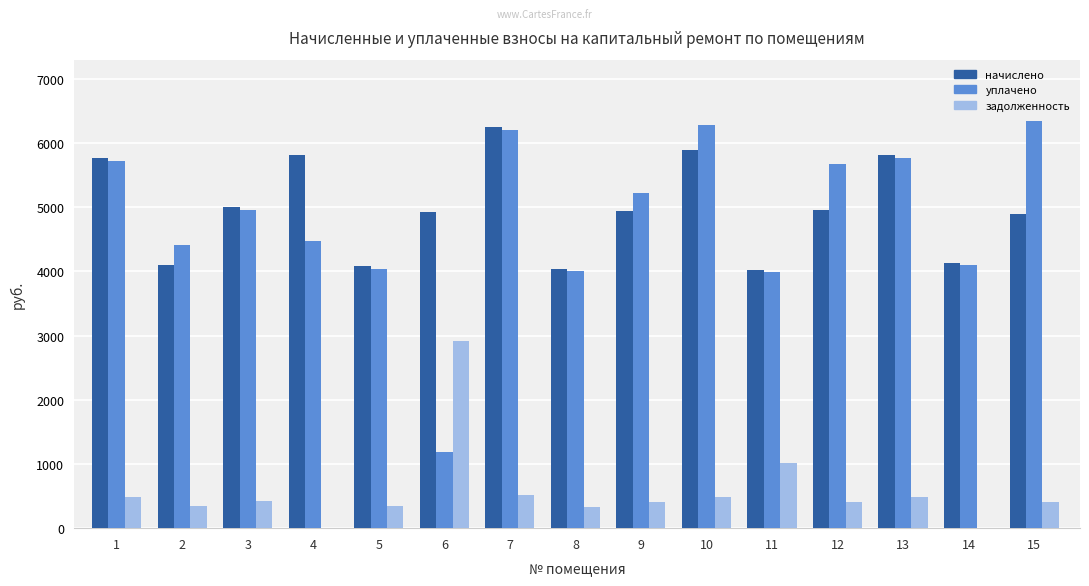

Are the bars horizontal?

No